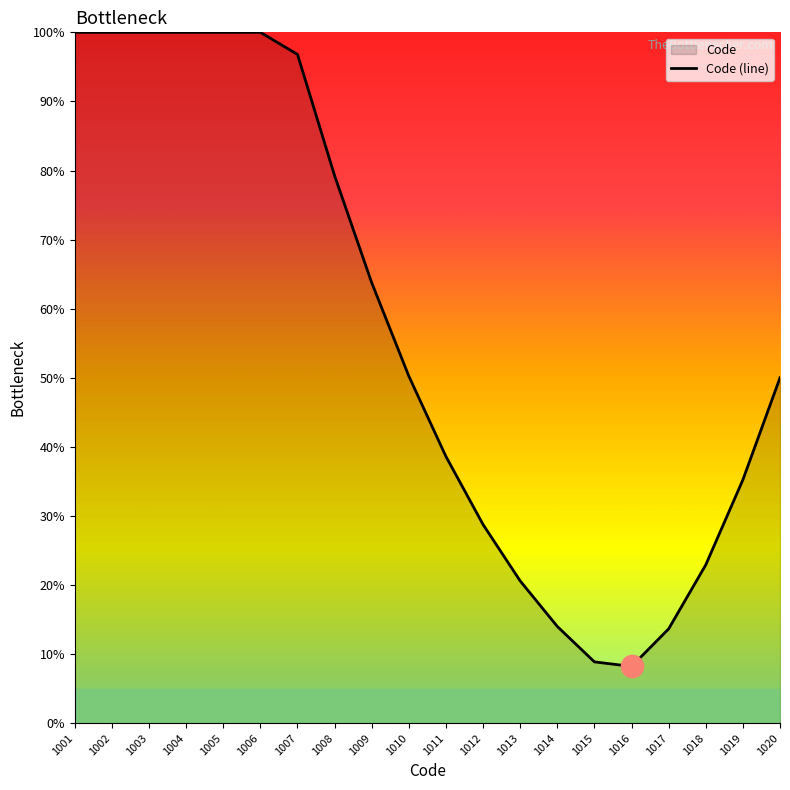

What is the ratio of the value at 1018 to the value at 1003?

0.2